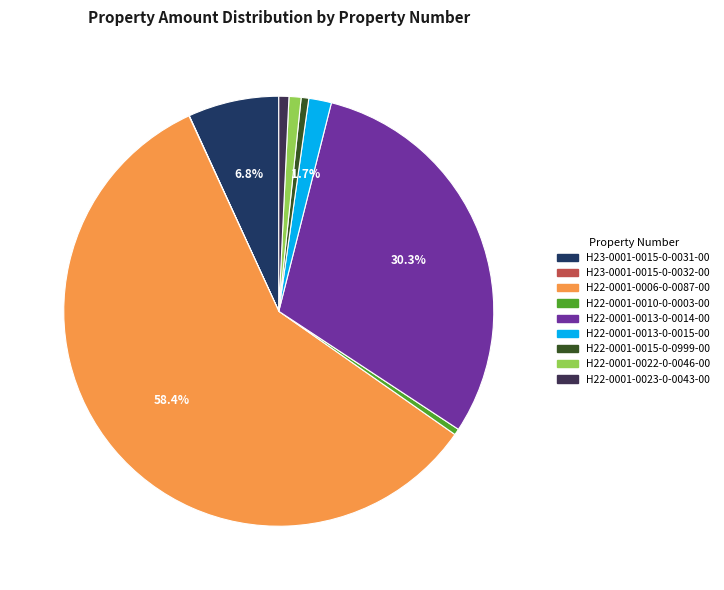

What is the change in value from H23-0001-0015-0-0031-00 to H23-0001-0015-0-0032-00?

-673.4